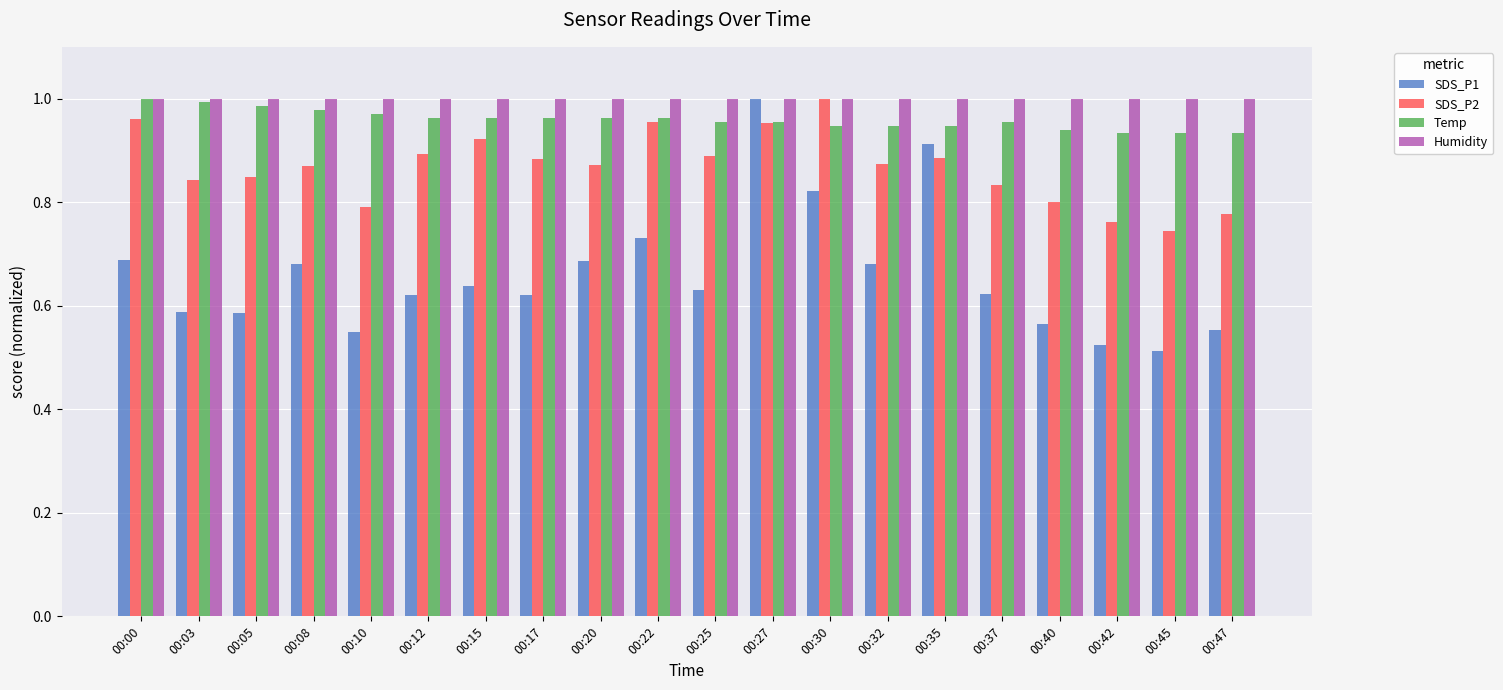

At which category does the chart reach its minimum across all series?

00:45